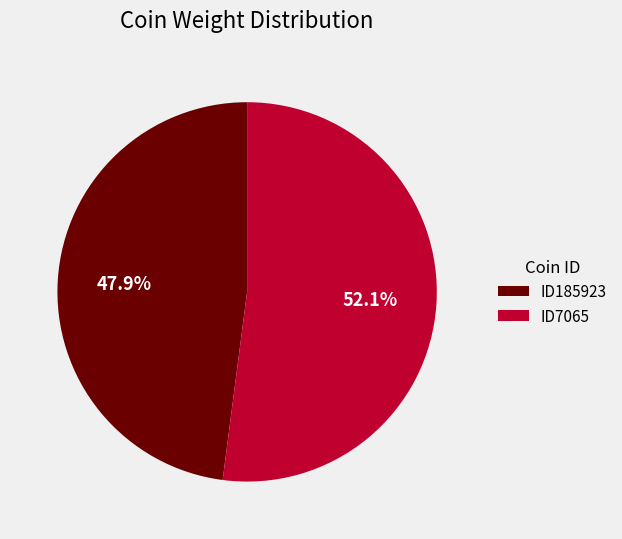

What is the ratio of the value at ID185923 to the value at ID7065?

0.9